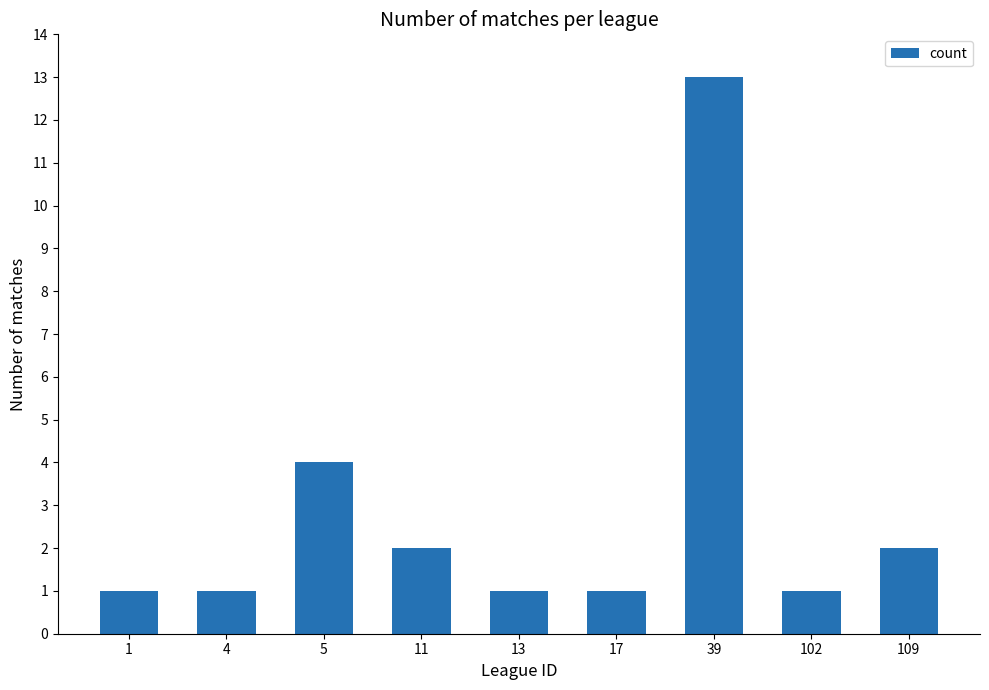

Approximately how many times larger is the value at 4 compared to 102?

1.0